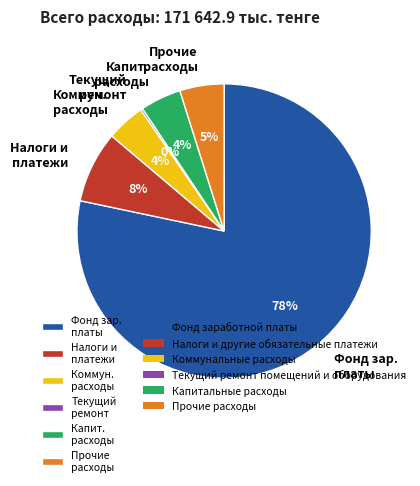

Do Прочие расходы and Капит. расходы together represent more than half of the pie?

No